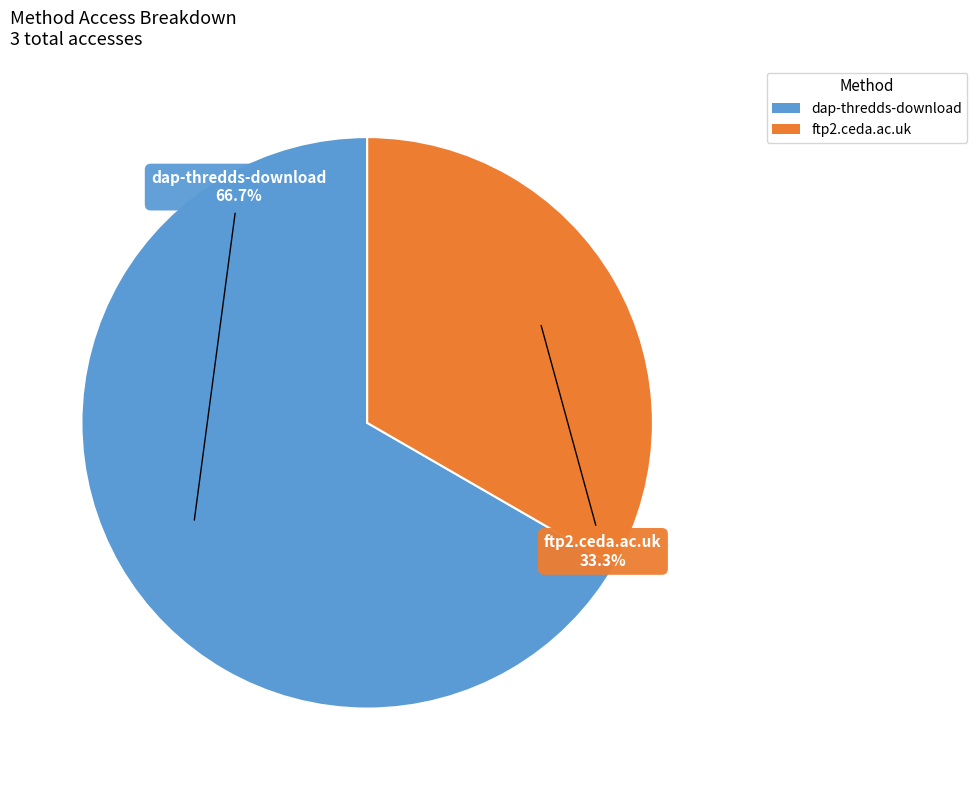

The ftp2.ceda.ac.uk slice represents 33% of the pie. True or false?

True